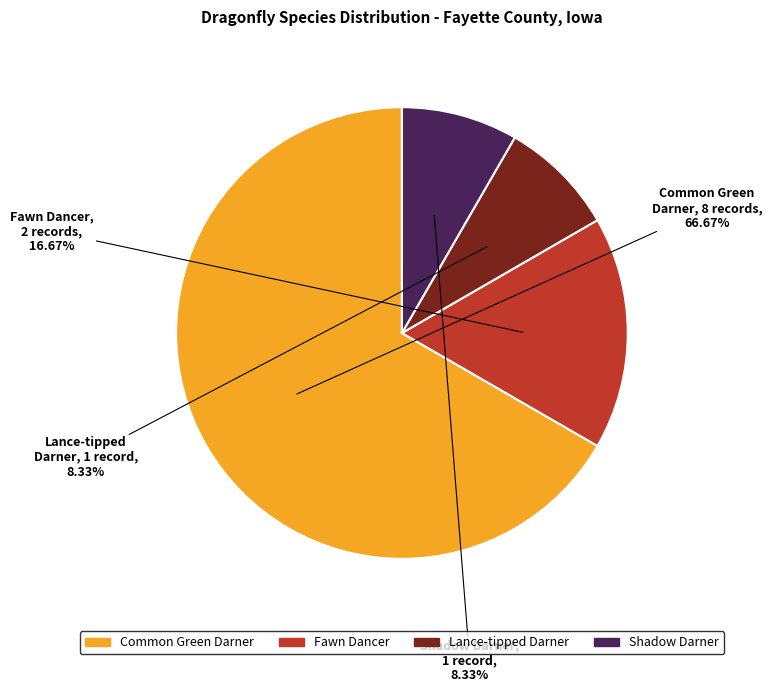

Which category has the biggest portion of the pie?

Common Green Darner